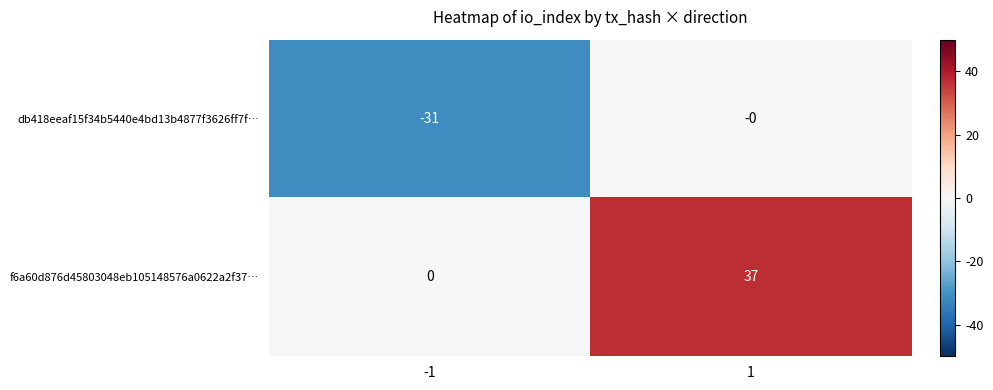

What is the sum of all db418eeaf15f34b5440e4bd13b4877f3626ff7f… values?

-31